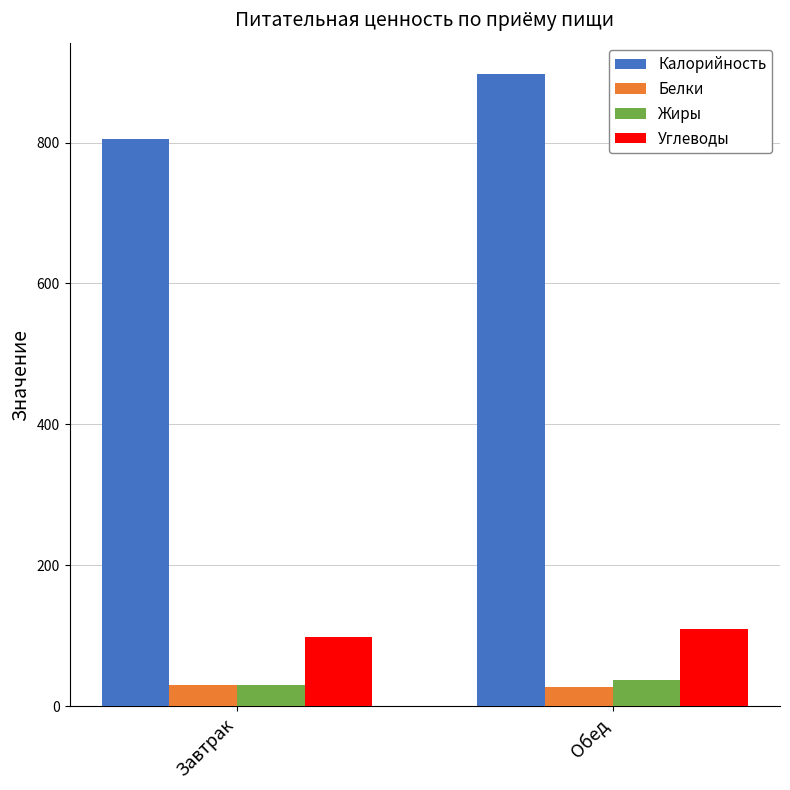

Which series has the widest spread of values?

Калорийность